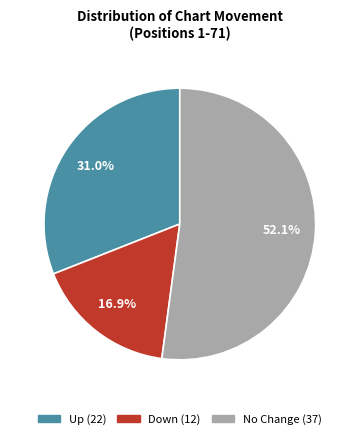

Is there a majority slice in this chart?

Yes